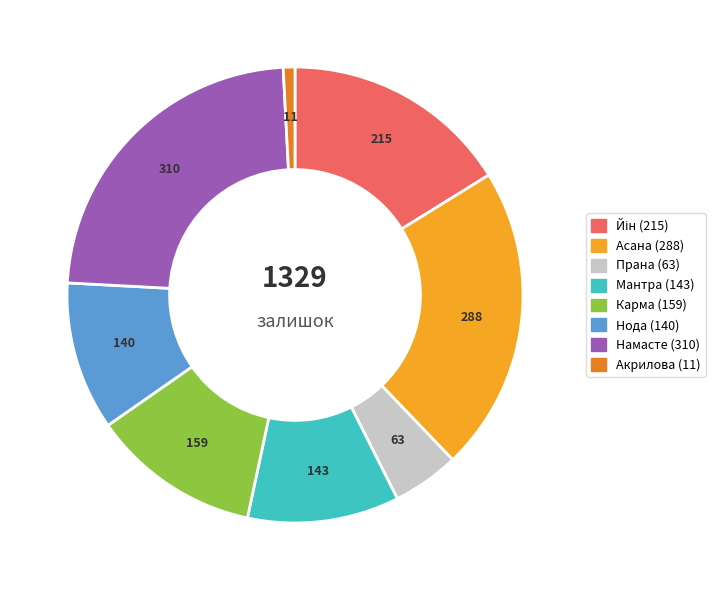

True or false: Нода (140) accounts for 11% of the total.

True